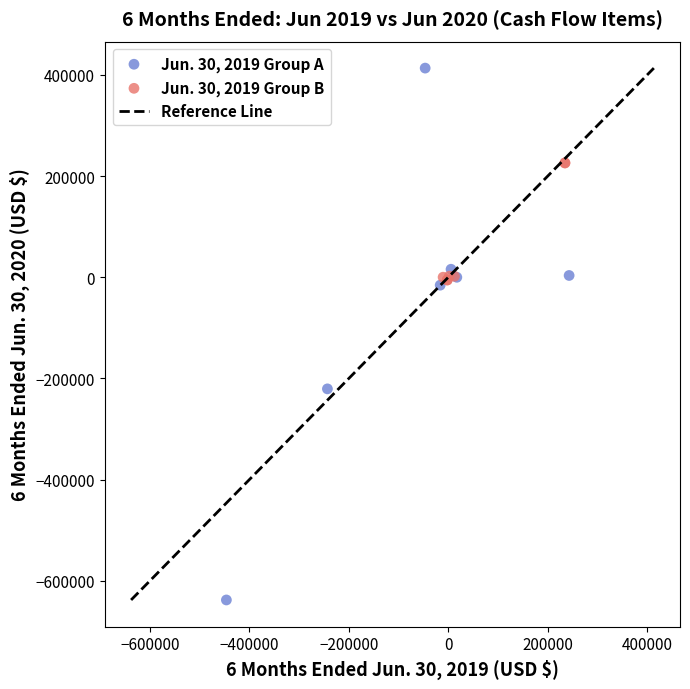

Which series reaches the minimum Y coordinate?

Jun. 30, 2019 Group A